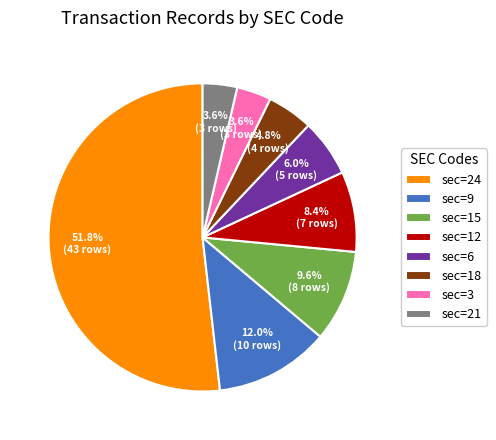

What portion of the pie excludes sec=6?

94.0%